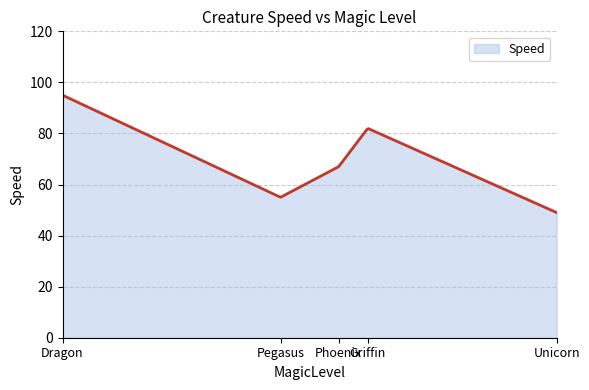

What is the difference between the maximum and minimum values?

46.0